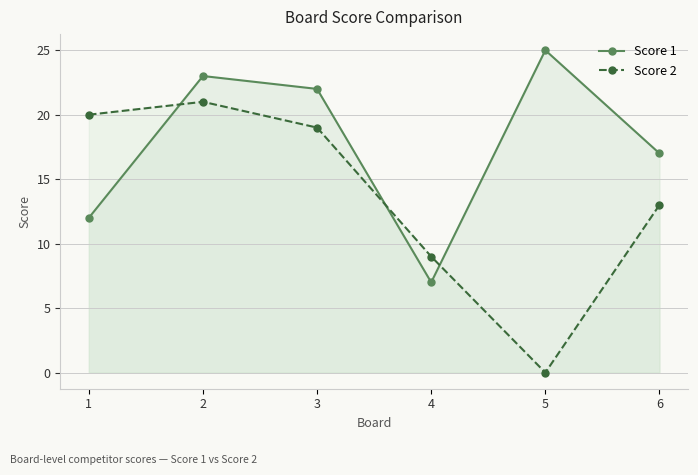

In Score 2, how many points are higher than both neighbors (excluding endpoints)?

1